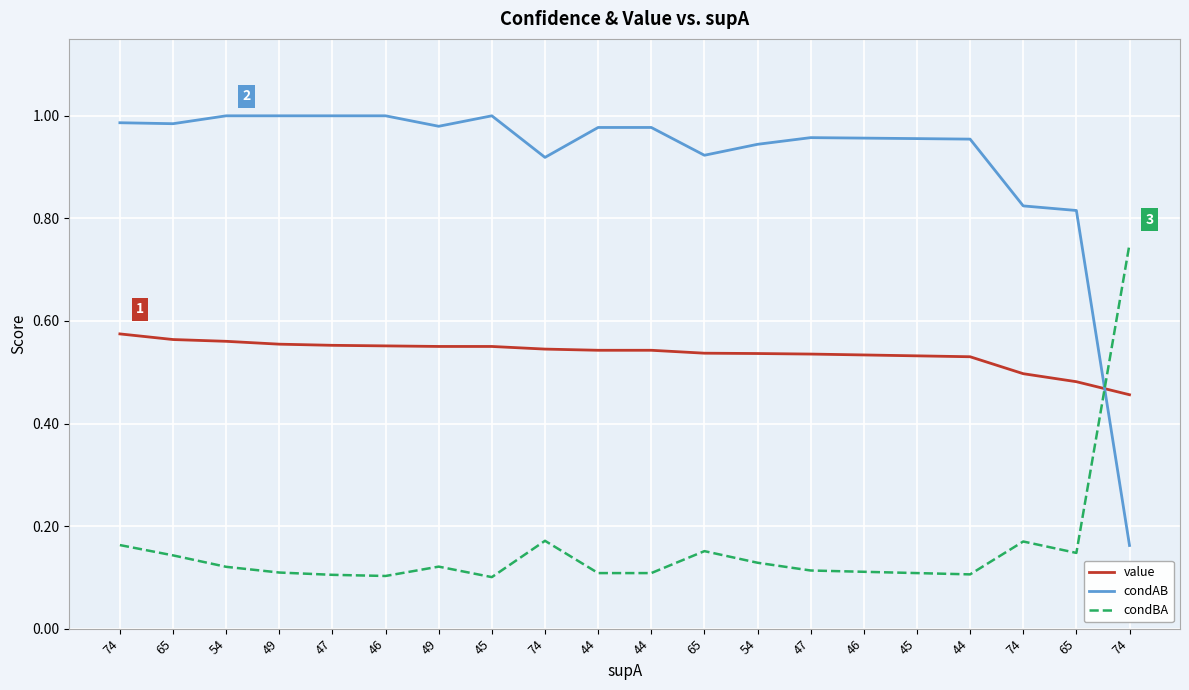

Does the chart have visible grid lines?

Yes